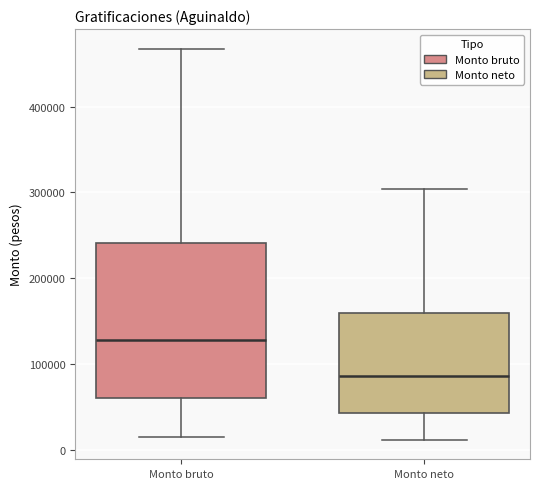

Which box is the tallest, from its lower edge to its upper edge?

Monto bruto